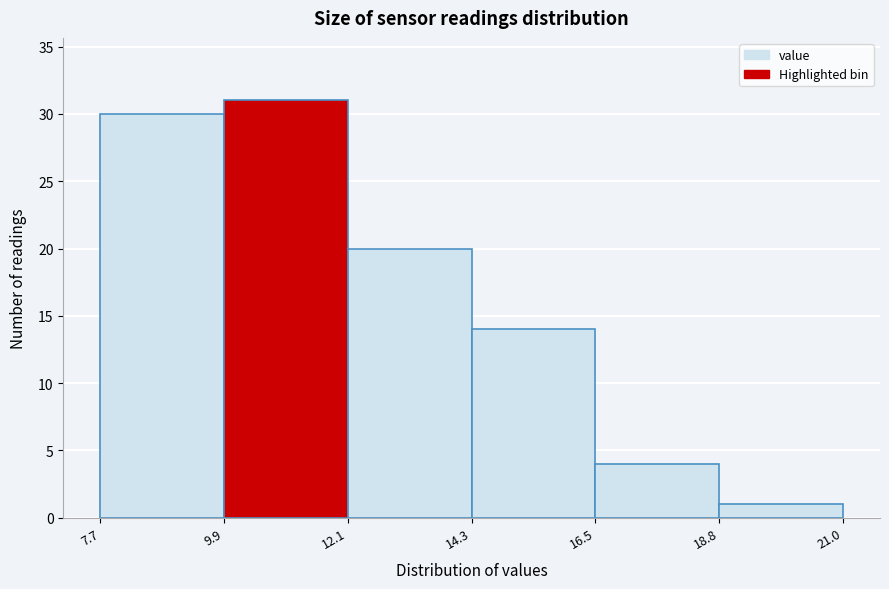

Reading left to right, transcribe this chart: for each bar, give the range it covers on the x-axis and its height. The values are not printed on the chart, so give them approximately, as read against the axis.

7.7 to 9.9: 30
9.9 to 12.1: 31
12.1 to 14.3: 20
14.3 to 16.5: 14
16.5 to 18.8: 4
18.8 to 21.0: 1